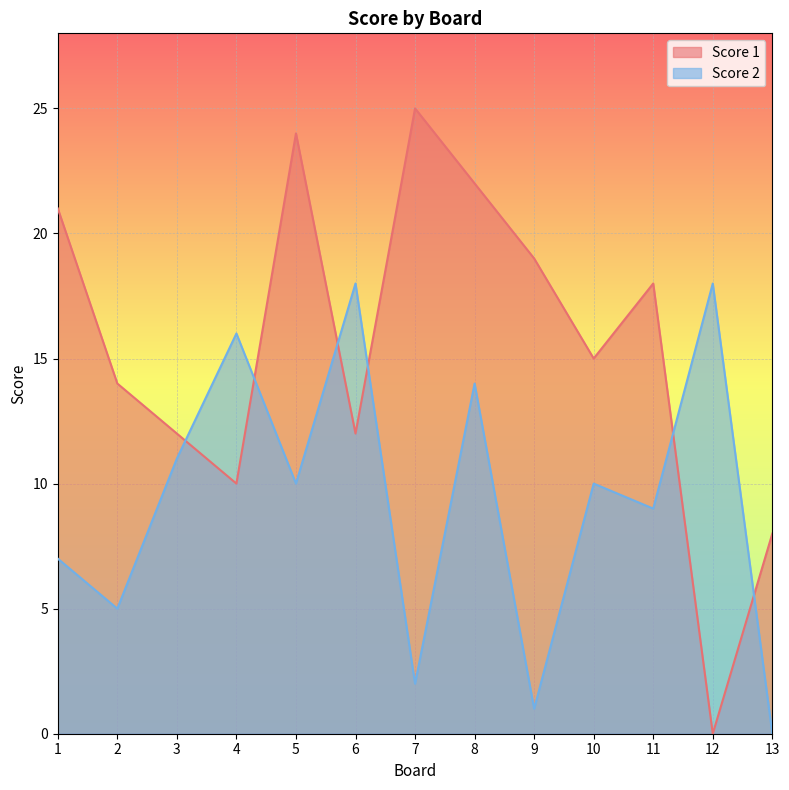

How many intersections are there between Score 1 and Score 2?

6